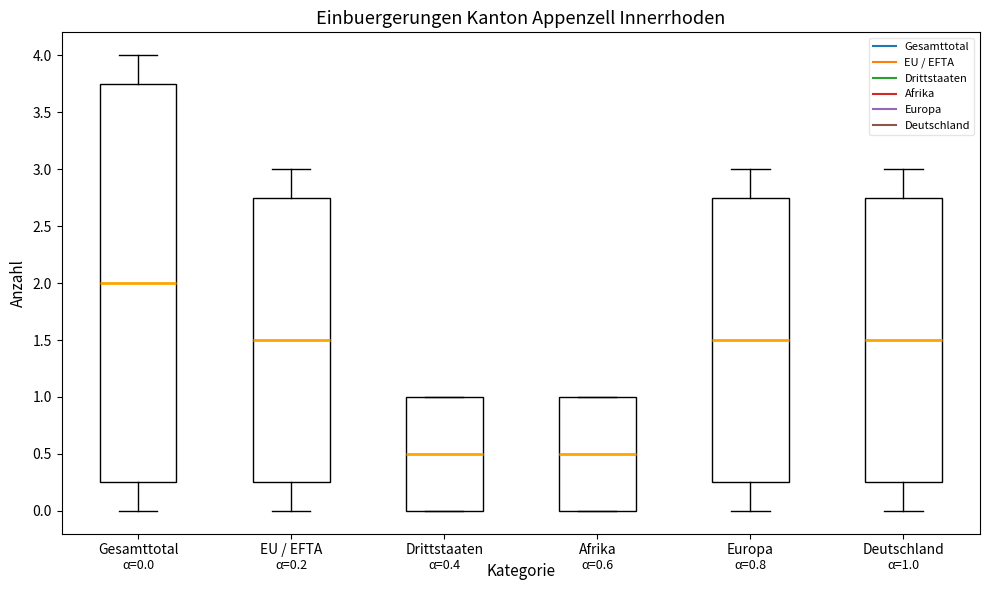

Comparing the boxes themselves (not the whiskers), which one is the tallest?

Gesamttotal